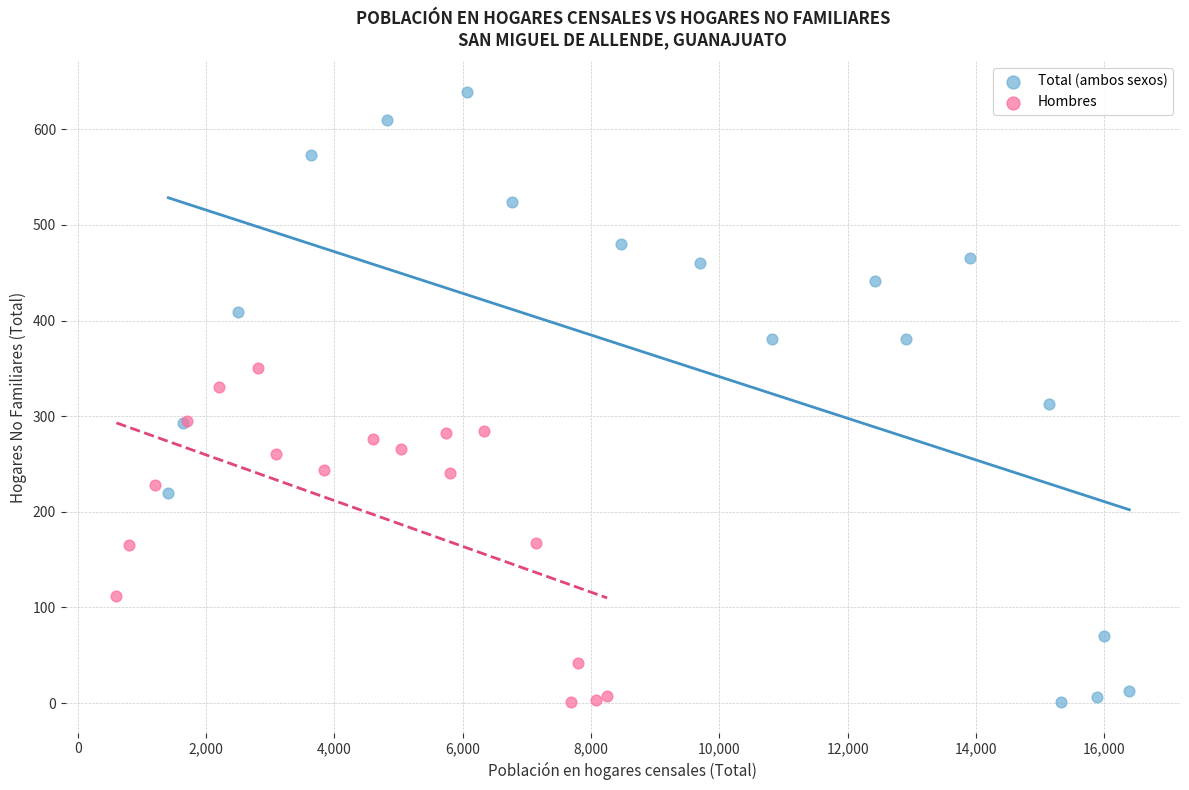

Which series has the largest Y range (max minus min)?

Total (ambos sexos)